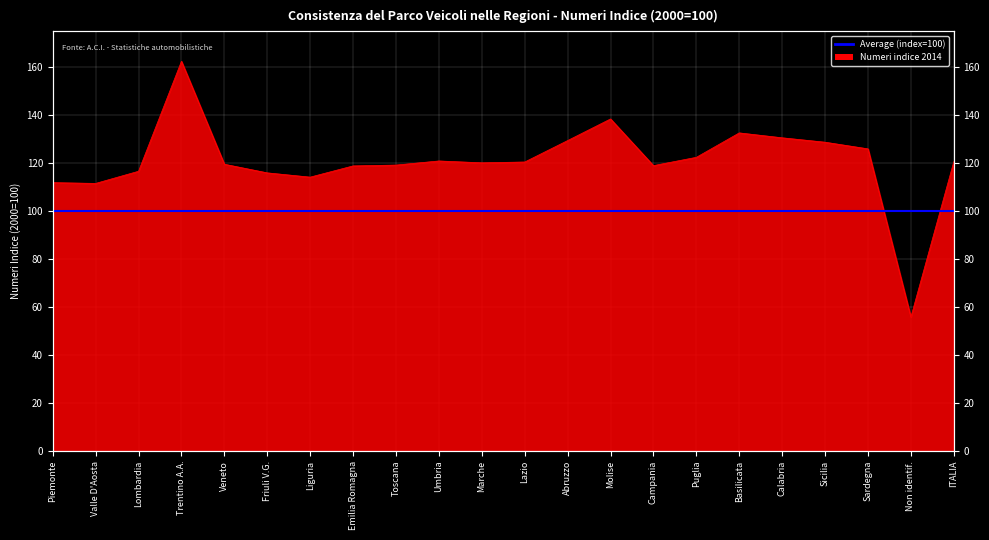

Which label corresponds to the smallest value in the chart?

Non identif.